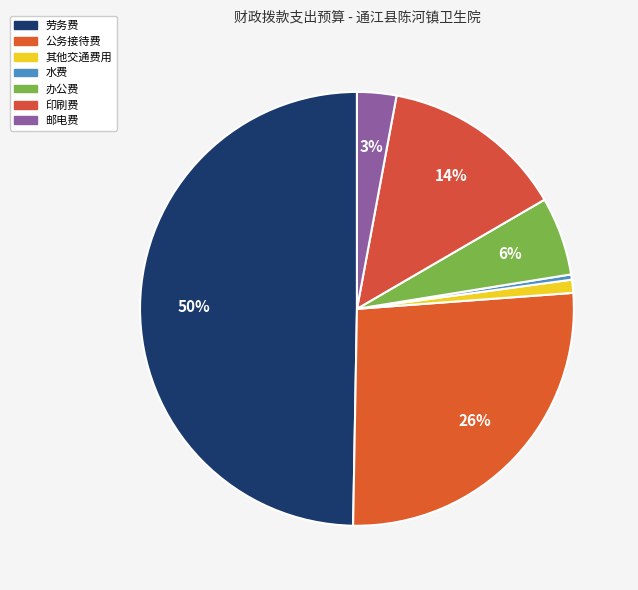

Rank the categories by value from lowest to highest.

水费, 其他交通费用, 邮电费, 办公费, 印刷费, 公务接待费, 劳务费